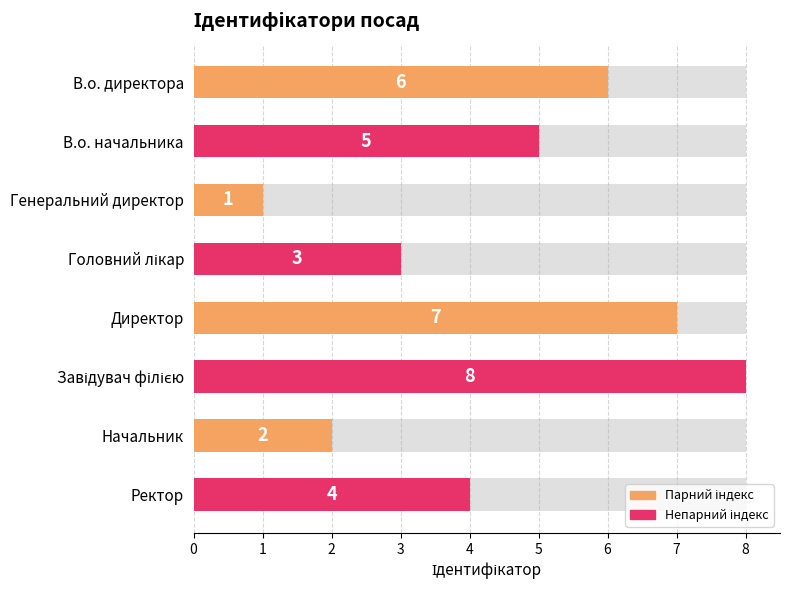

What is the difference between the values at Завідувач філією and Головний лікар?

5